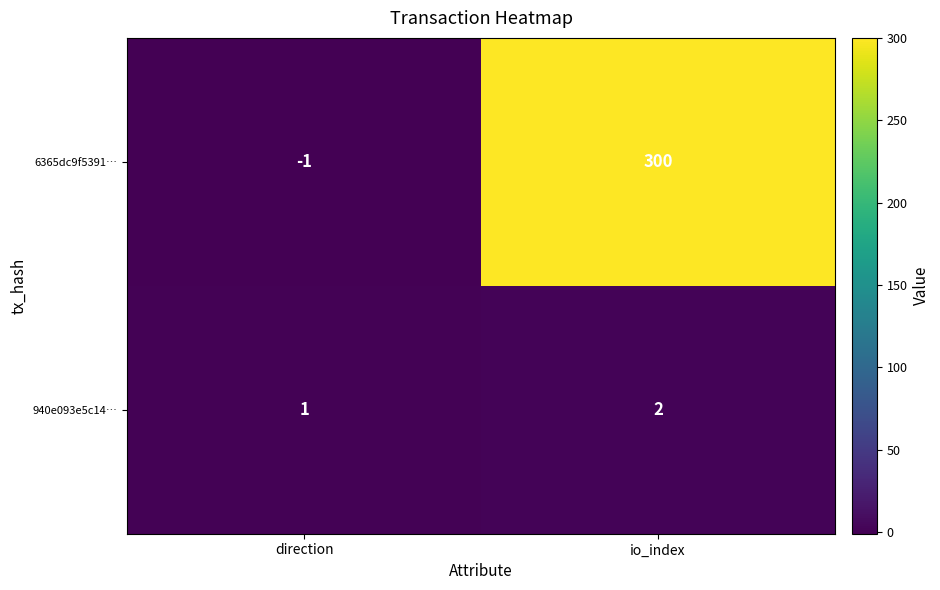

Reading right to left, what are all the values shown in this chart?

6365dc9f5391…: 300	-1
940e093e5c14…: 2	1